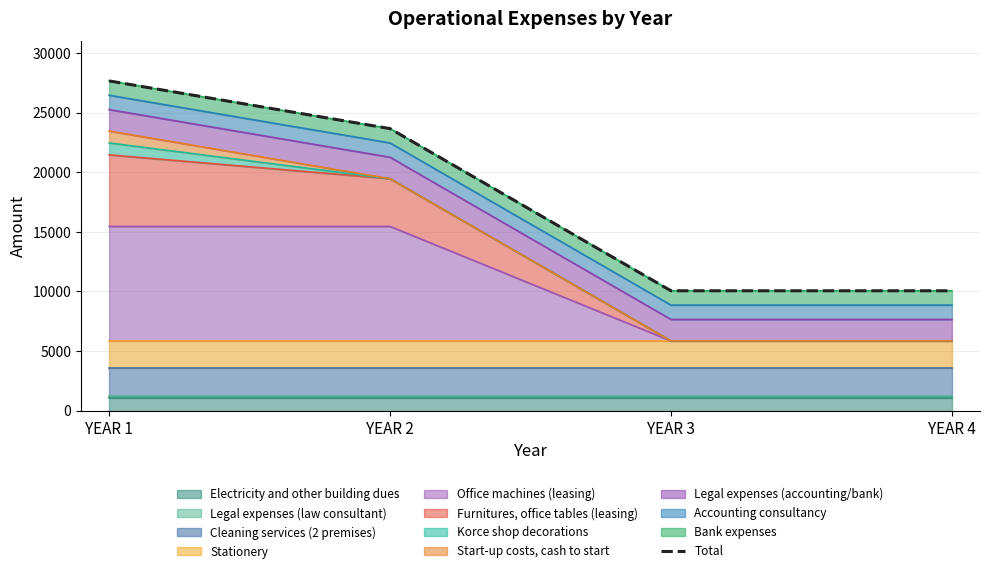

How many categories are shown in the chart?

4